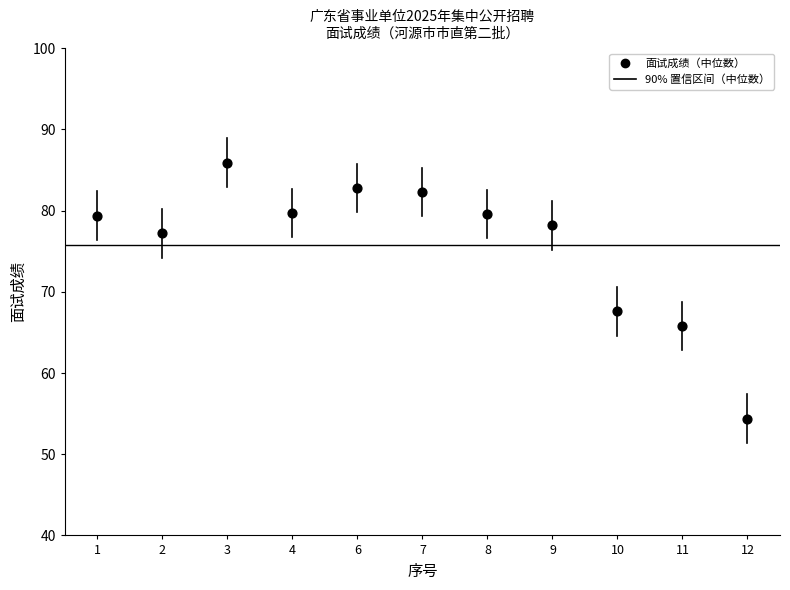

What is the range of Y values (max minus min)?

31.5